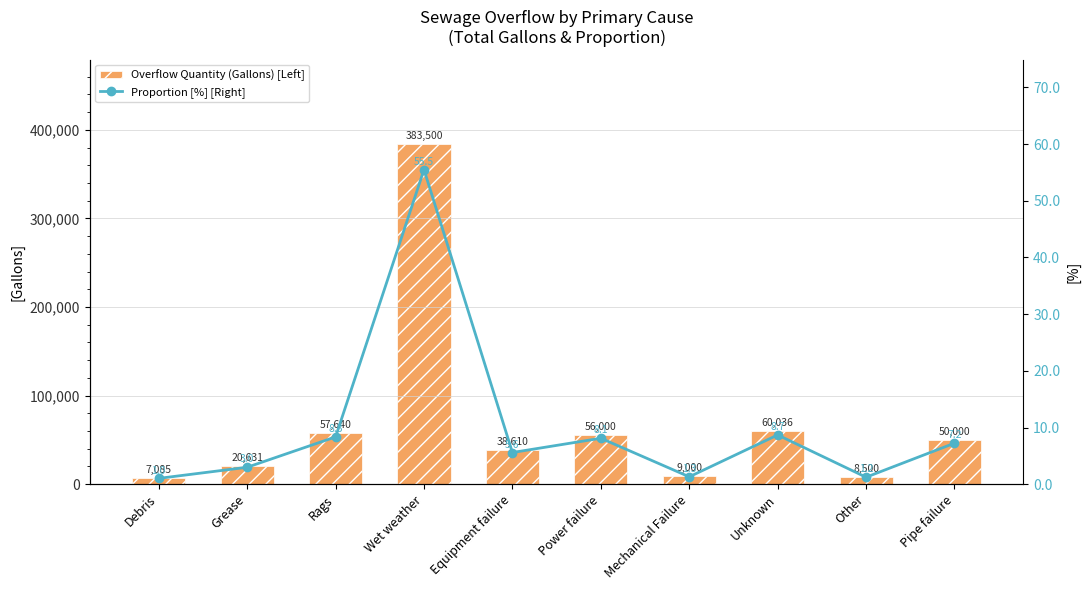

What is the smallest value displayed?

1.0